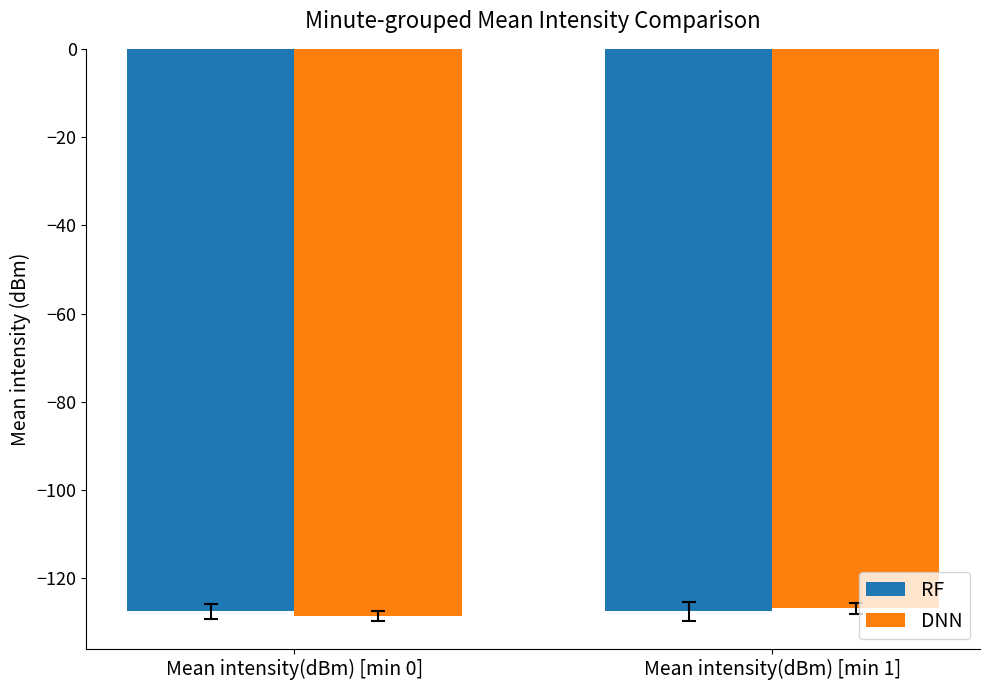

True or false: DNN has a value of -83.3 at Mean intensity(dBm) [min 0].

False